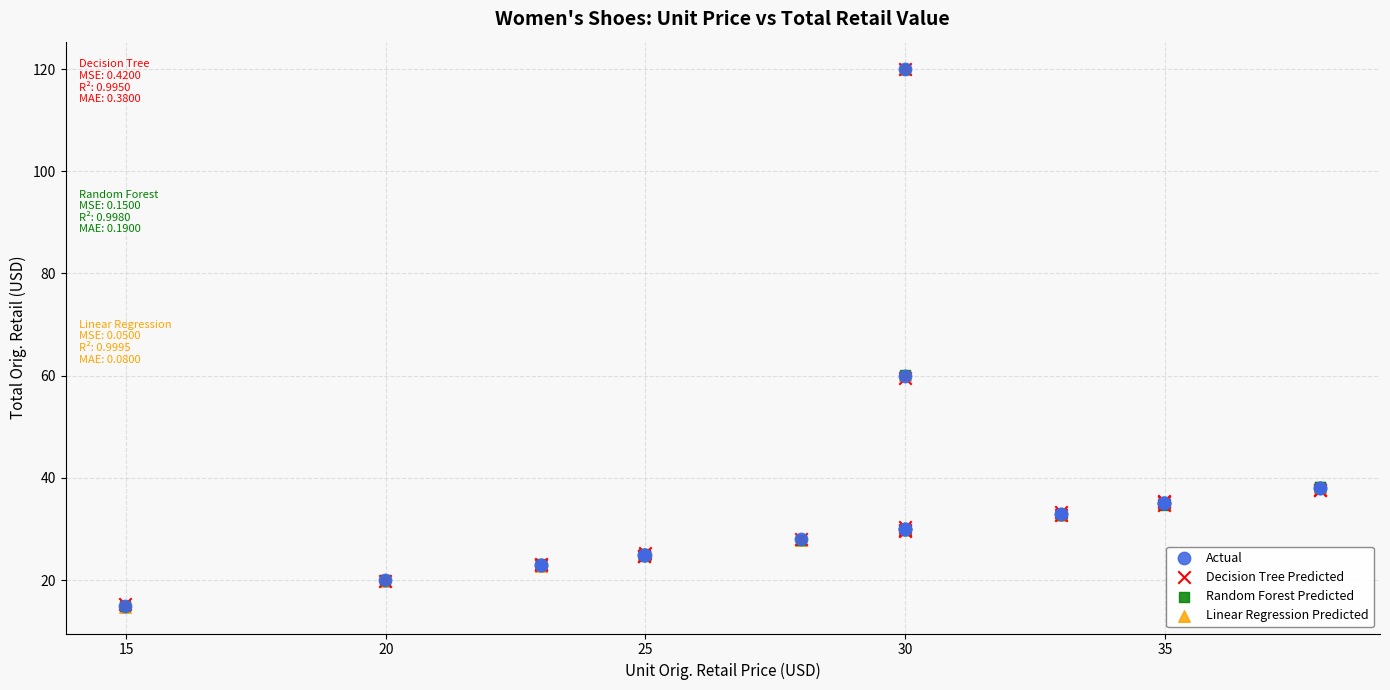

Which series has the largest Y range (max minus min)?

Linear Regression Predicted